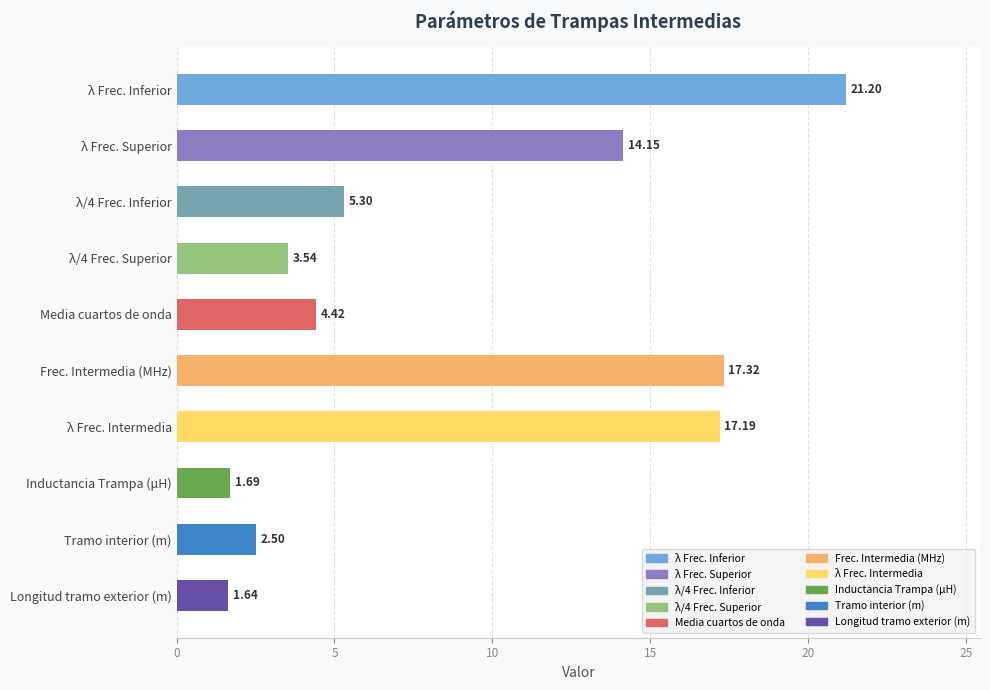

Between λ/4 Frec. Superior and Frec. Intermedia (MHz), which is larger?

Frec. Intermedia (MHz)